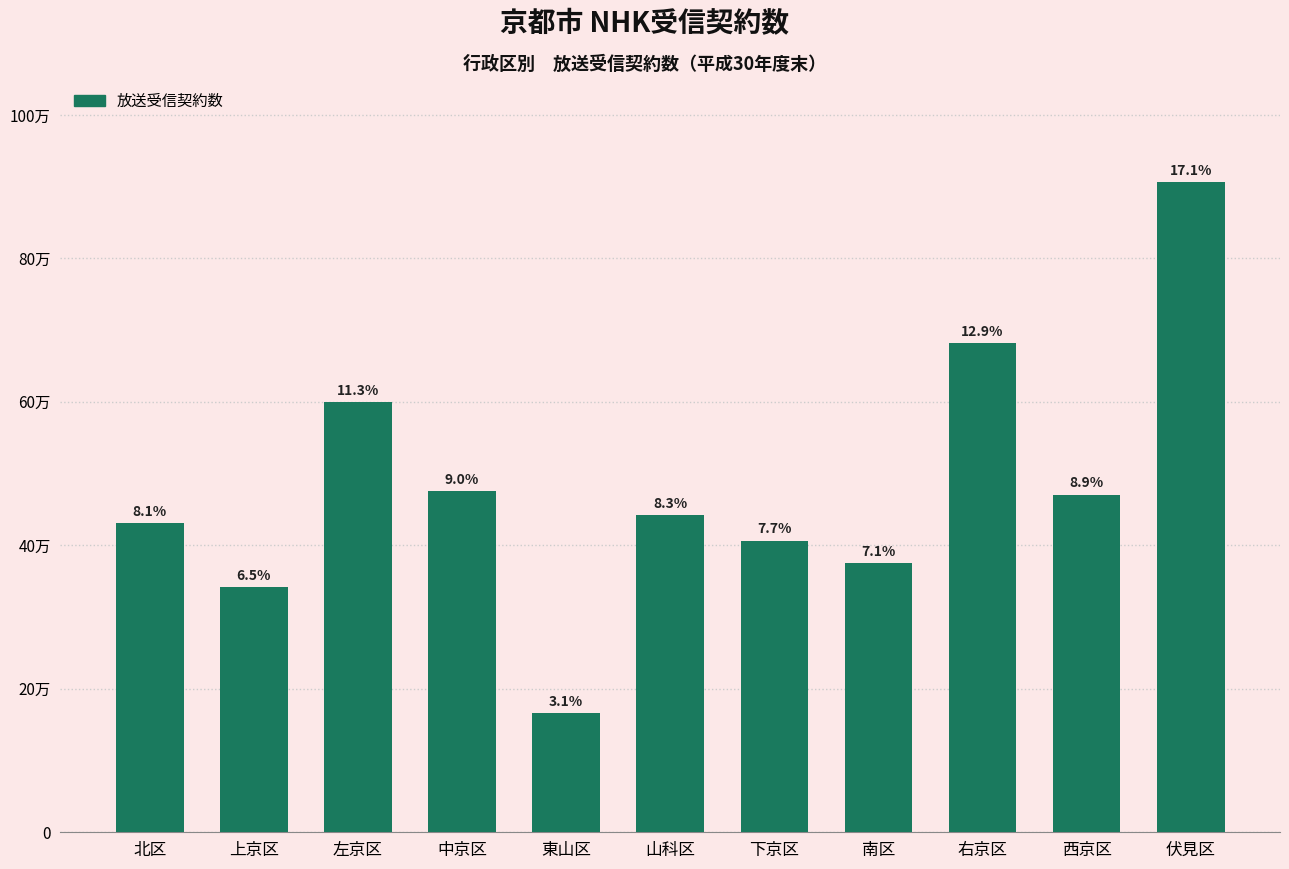

Is it true that the value at 山科区 is 24650?

False